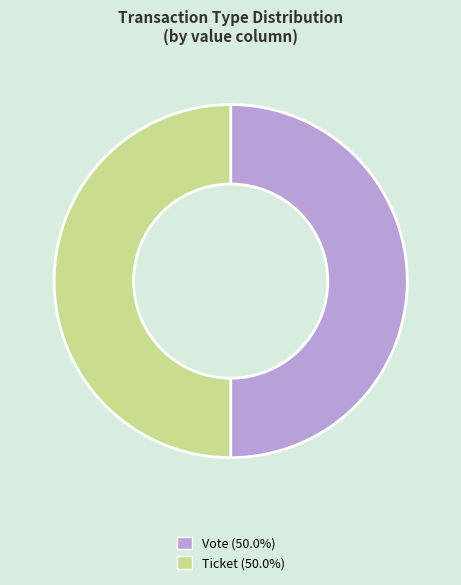

Approximately how many times larger is the value at Vote compared to Ticket?

1.0